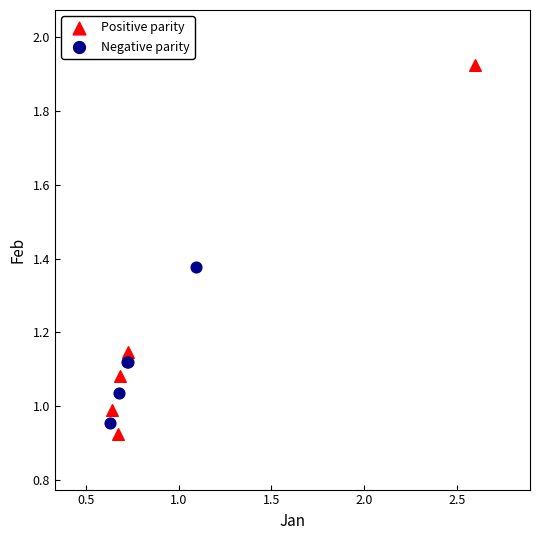

Which series contains the highest Y value?

Positive parity